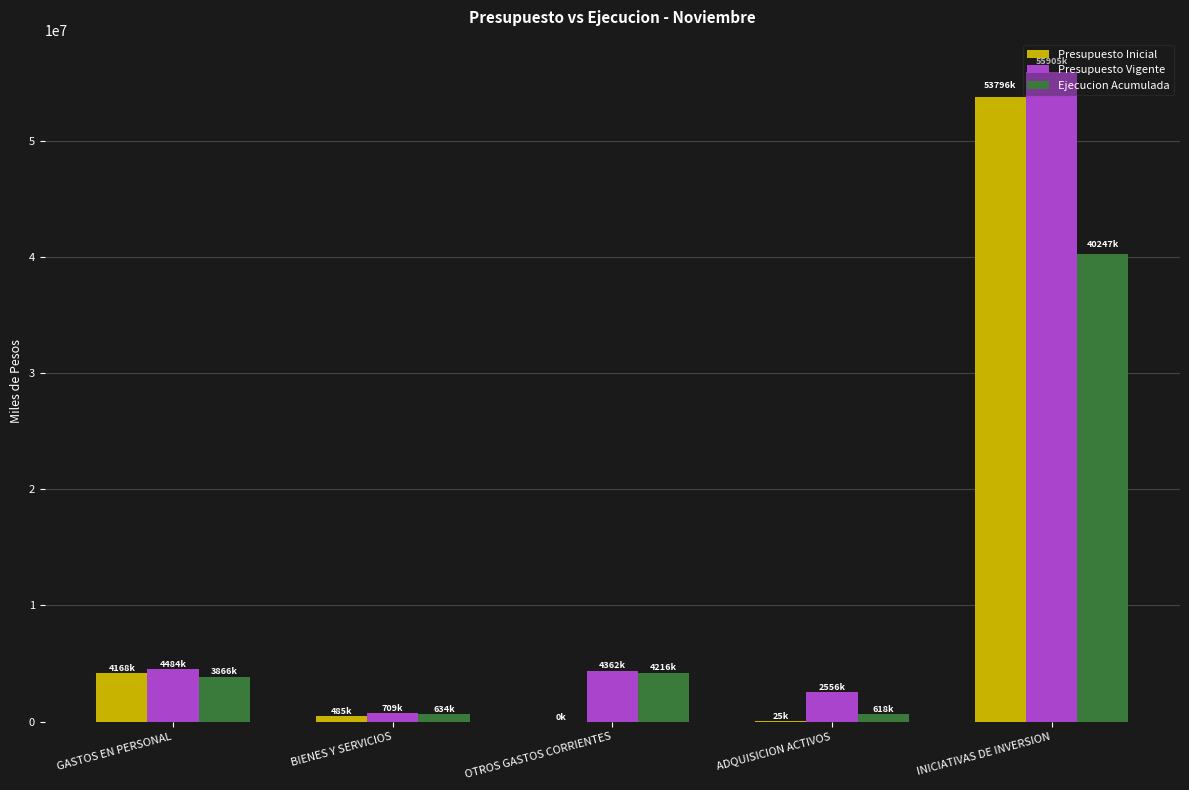

How many distinct data groups are displayed?

3